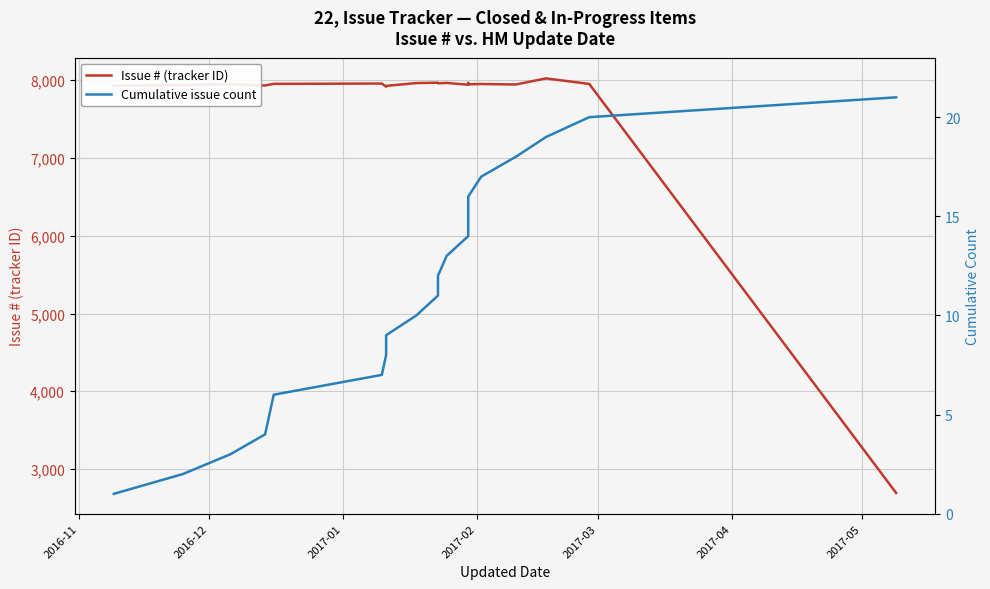

Reading left to right, transcribe all the data shown in this chart.

Issue # (tracker ID): 7929	7938	7948	7932	7943	7953	7957	7917	7927	7963	7968	7960	7965	7942	7966	7947	7951	7945	8023	7952	2693
Cumulative issue count: 1	2	3	4	5	6	7	8	9	10	11	12	13	14	15	16	17	18	19	20	21